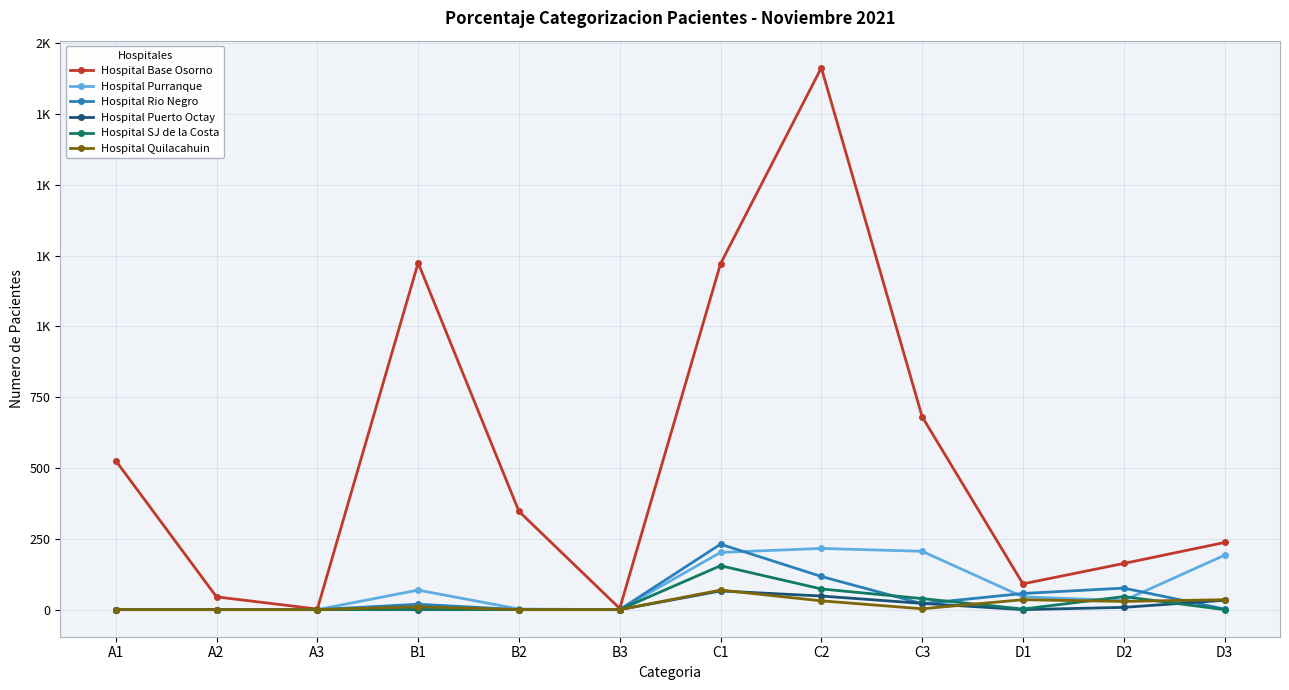

Is it true that Hospital Rio Negro equals -105 at A1?

False